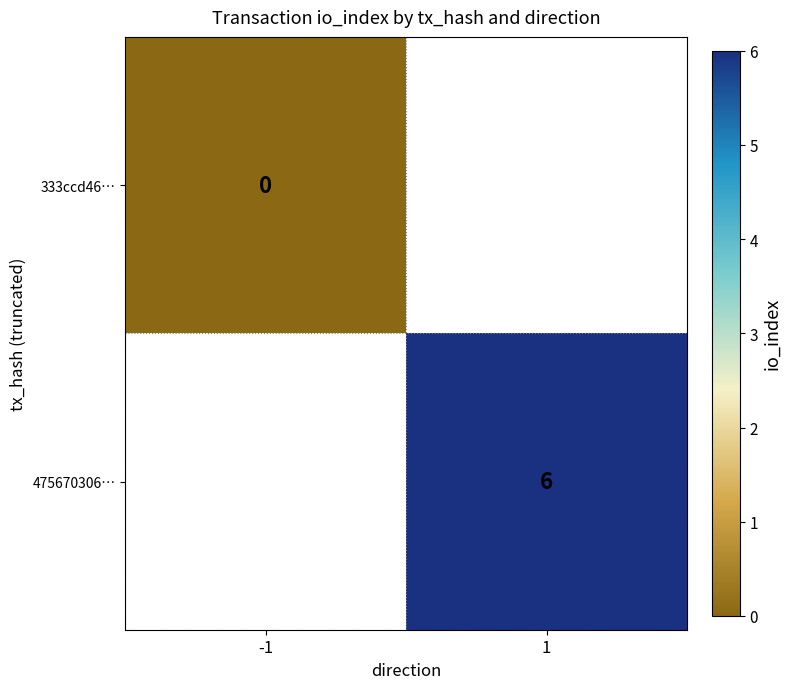

Is the value of 333ccd46… at -1 greater than the value of 475670306… at 1?

No